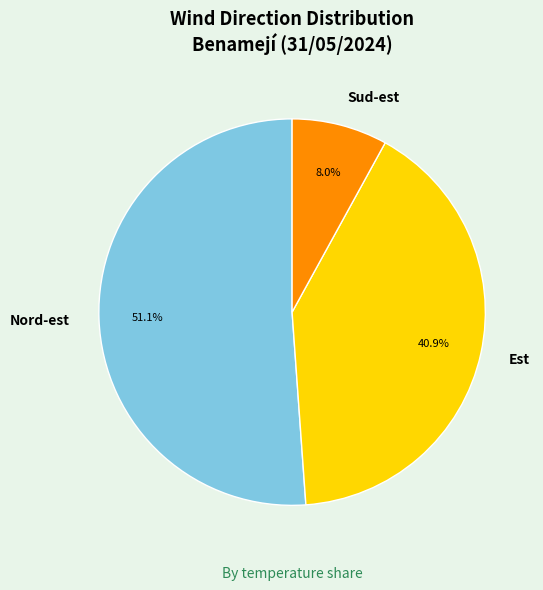

Combined, do Nord-est and Est account for over 50%?

Yes